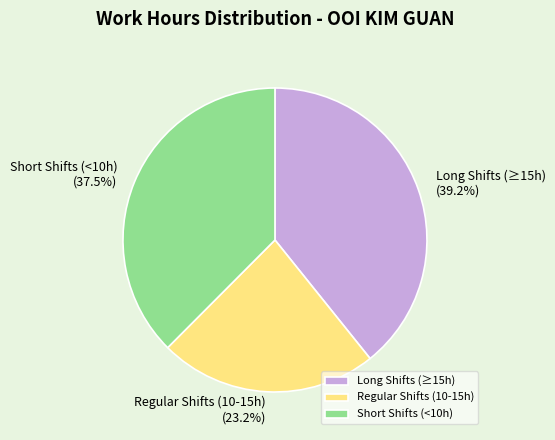

Approximately how many times larger is the value at Long Shifts (≥15h) compared to Short Shifts (<10h)?

1.0